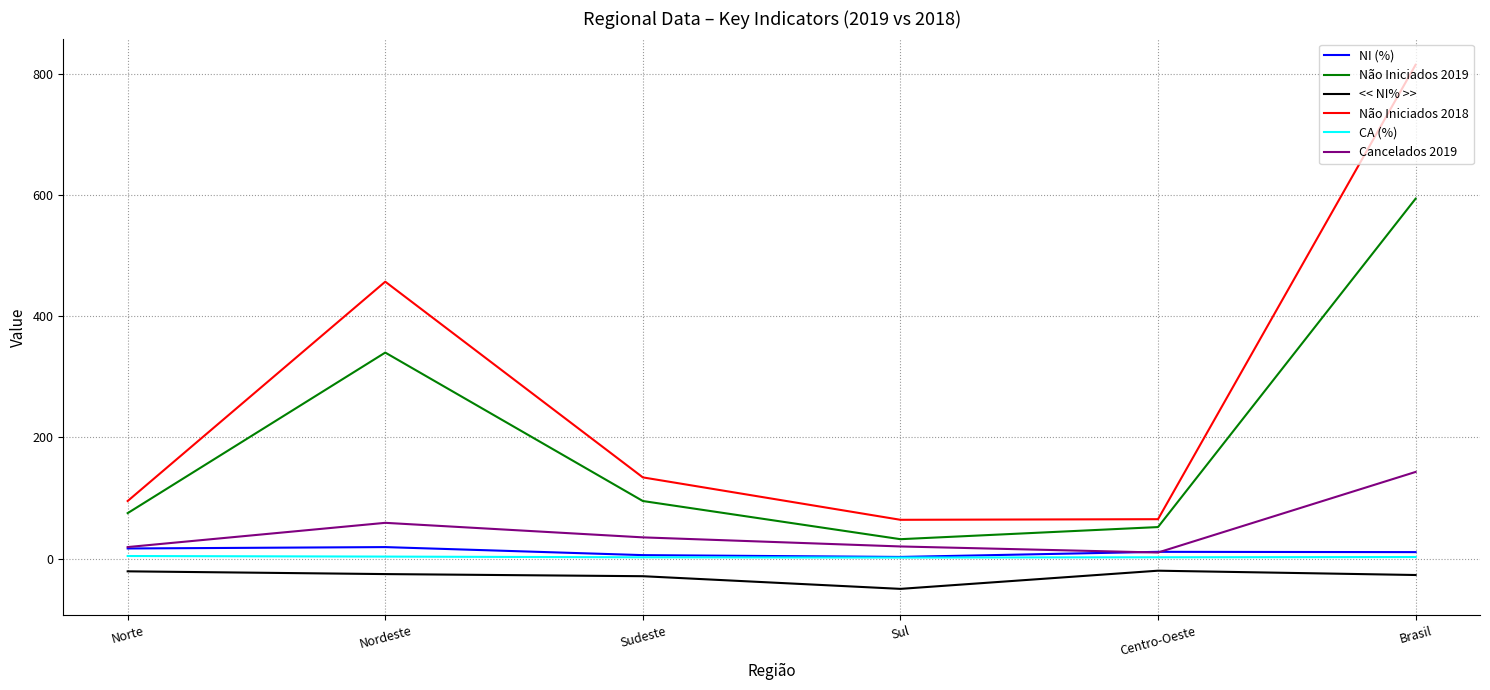

What are all the series names shown in the legend?

NI (%), Não Iniciados 2019, << NI% >>, Não Iniciados 2018, CA (%), Cancelados 2019